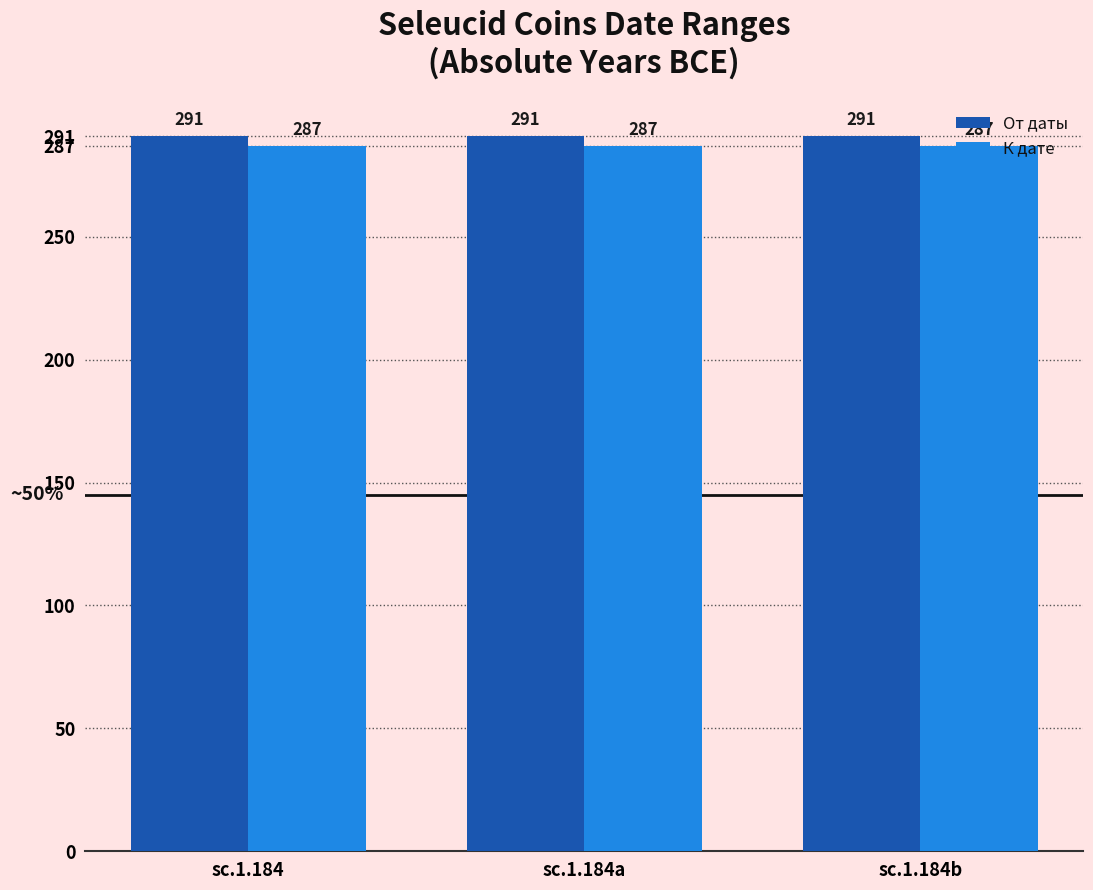

Which series has the largest total across all categories?

От даты